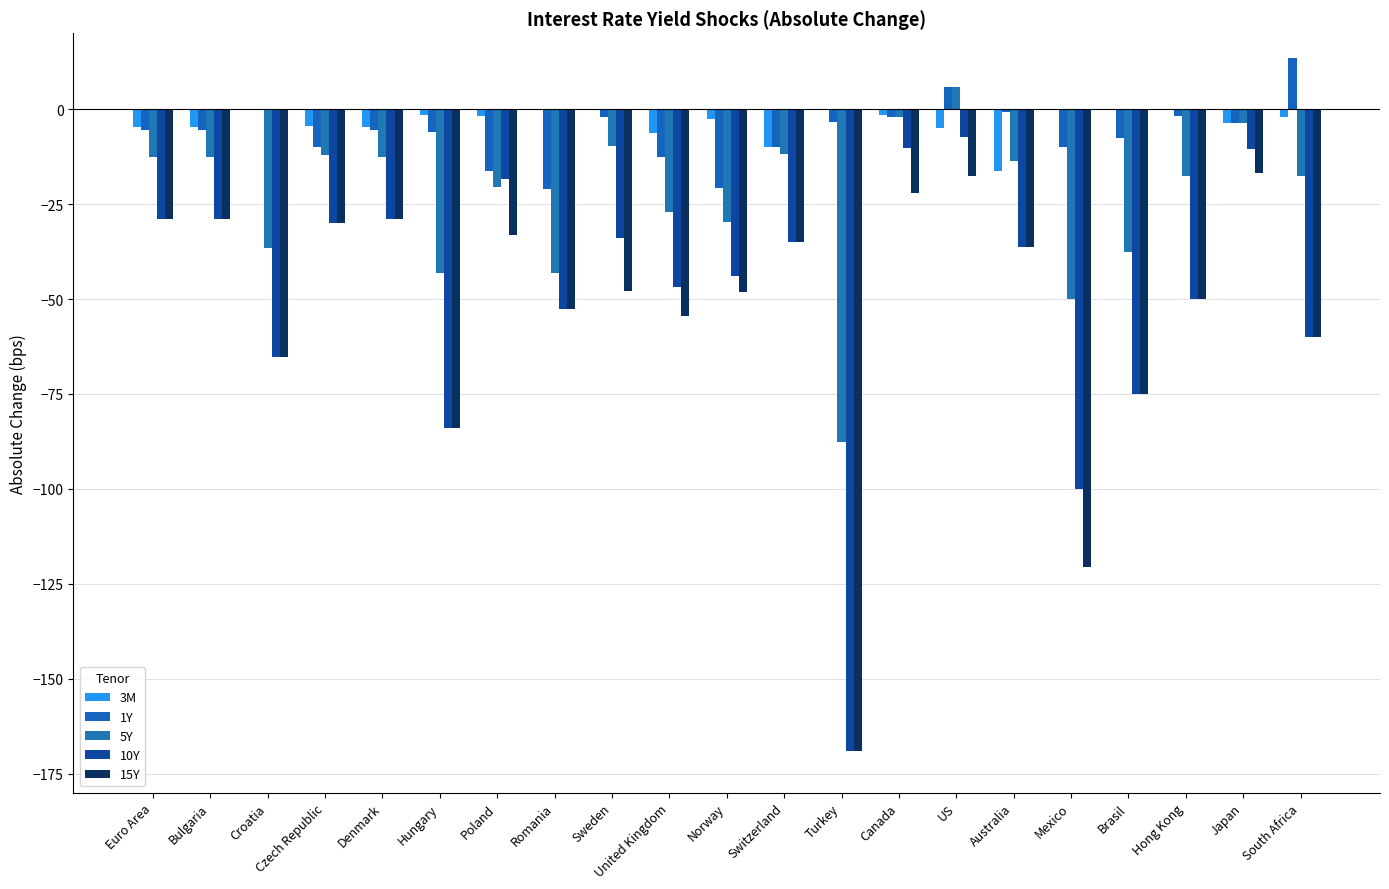

What is the total value across all series at Euro Area?

-80.5